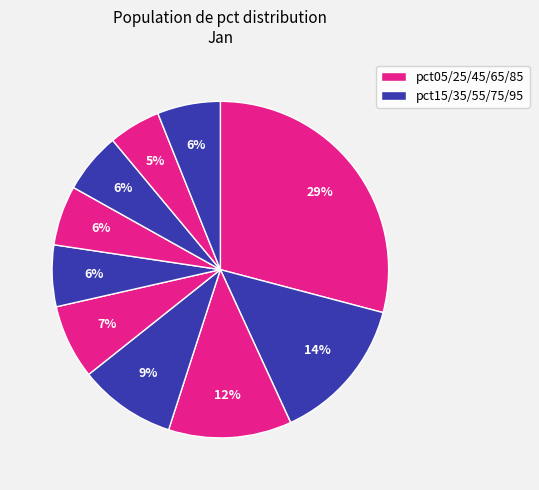

To the nearest percent, what is the difference between the largest and smallest slice percentages?

24%